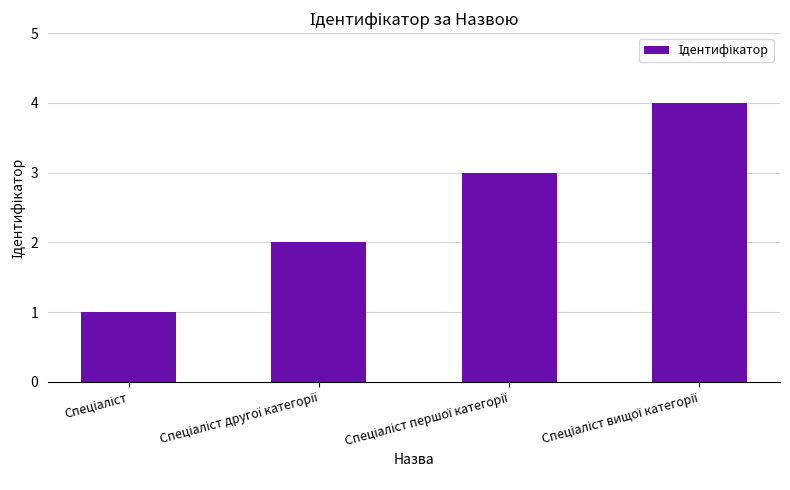

What is the difference between the maximum and minimum values?

3